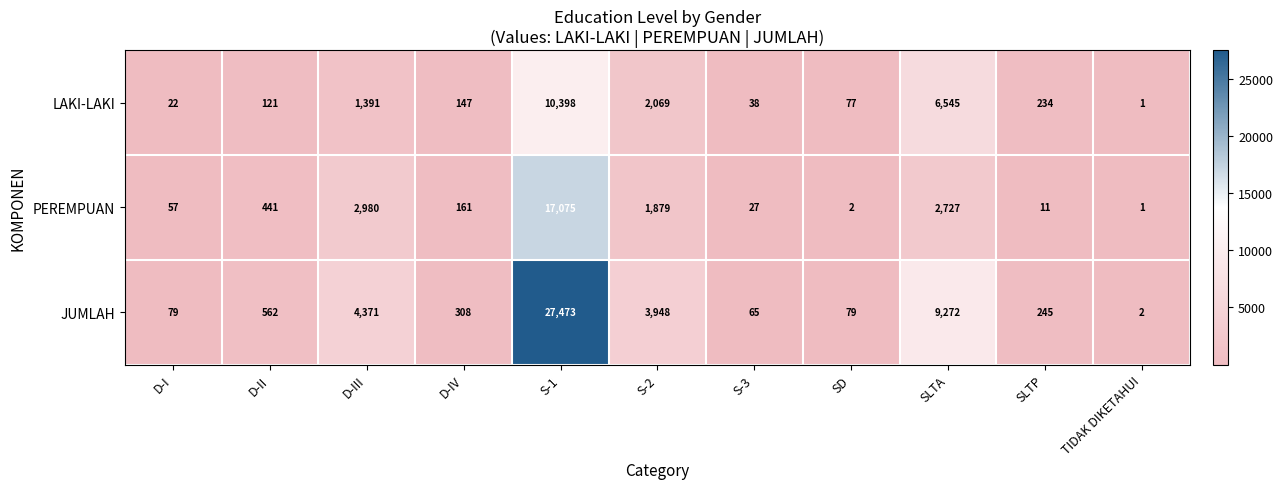

What is the difference between the PEREMPUAN values at D-III and SLTA?

253